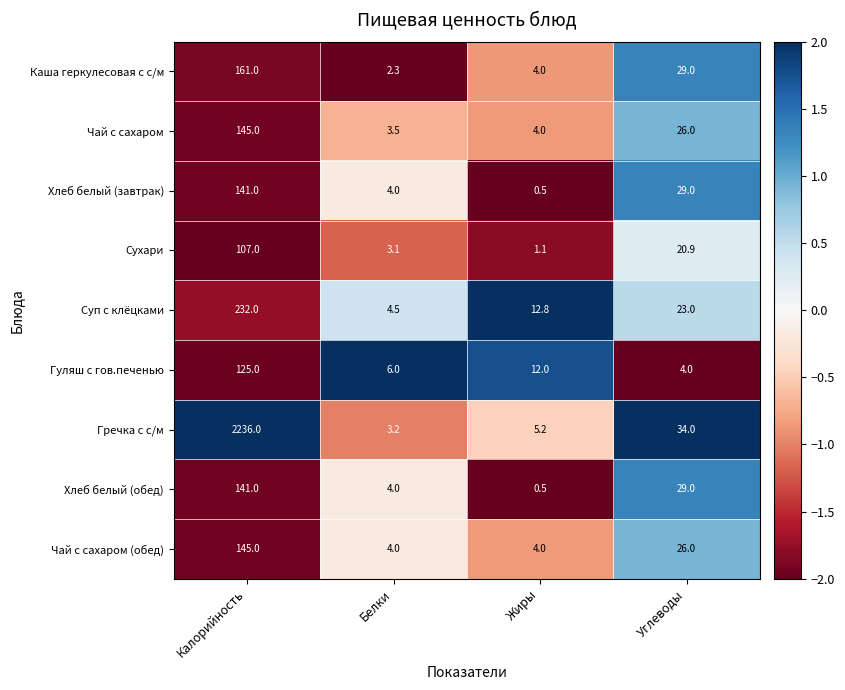

How many data points in Хлеб белый (обед) are less than 29?

2